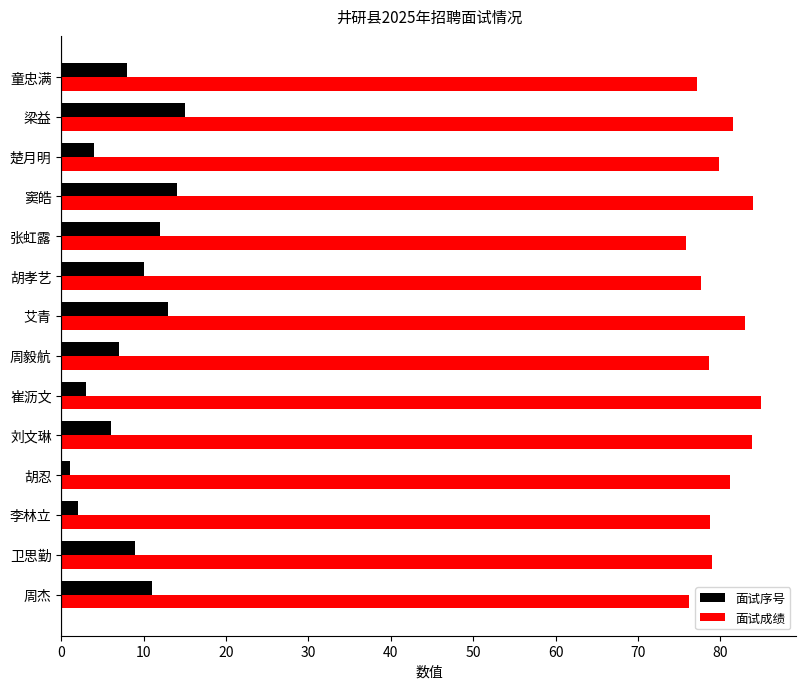

What is the total value across all series at 窦皓?

98.0